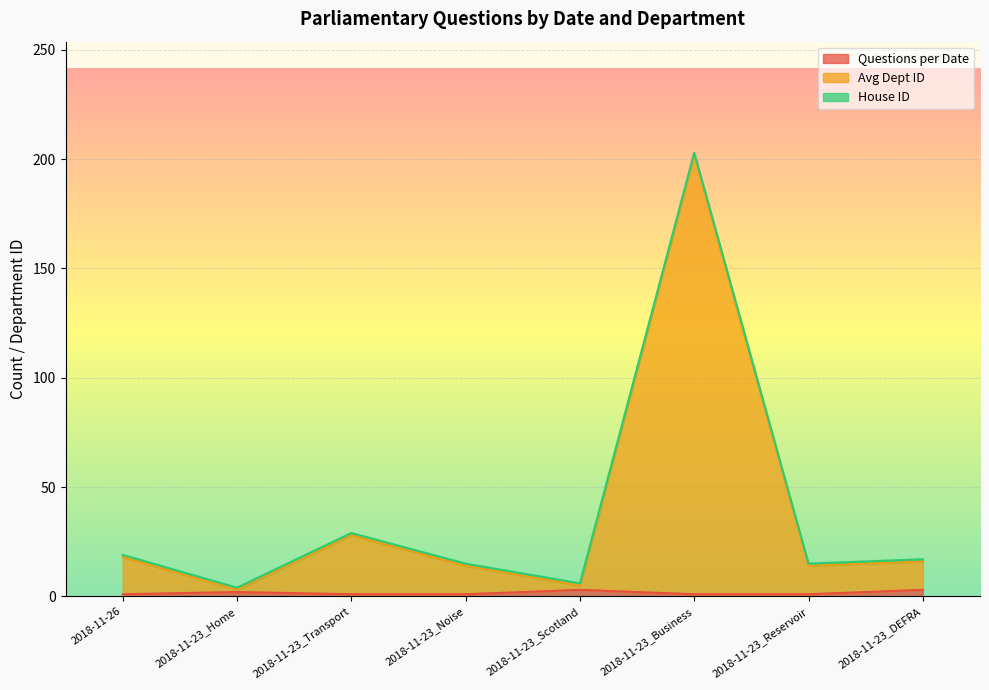

True or false: Questions per Date and Avg Dept ID intersect in this chart.

False